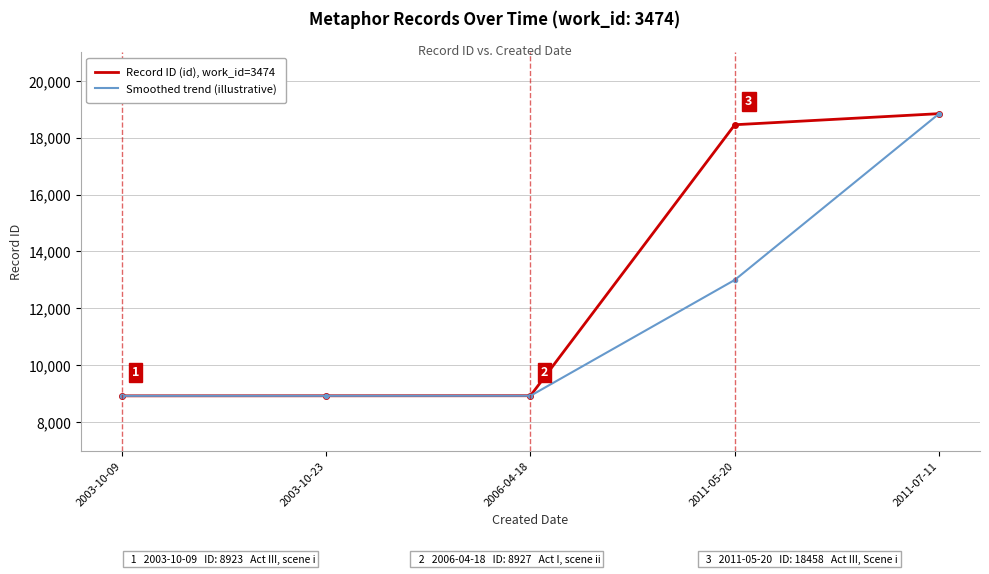

What is the label of the 5th point from the right?

2003-10-09